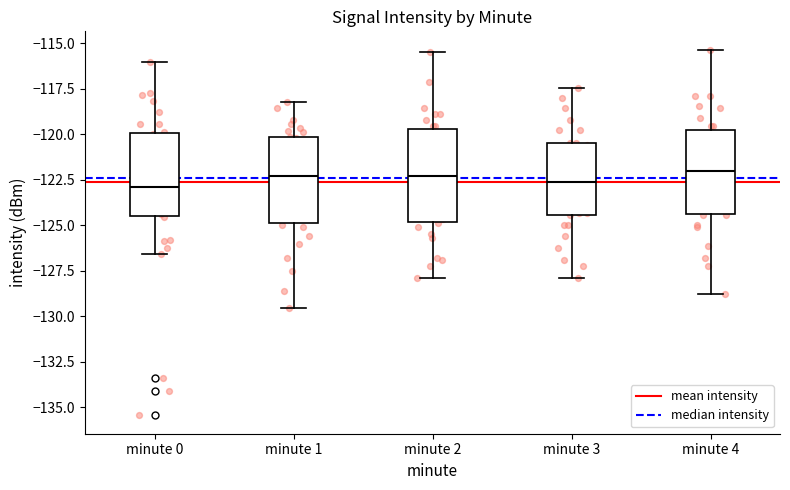

Reading left to right, read every box against the y-axis: the position of its median line, the range the box covers, and the ends of its whiskers. The values are not printed on the chart, so give them approximately, as read against the axis.

minute 0: median -123.0, box -124.5 to -120.0, whiskers -126.5 to -116.0
minute 1: median -122.5, box -125.0 to -120.0, whiskers -129.5 to -118.0
minute 2: median -122.5, box -125.0 to -119.5, whiskers -128.0 to -115.5
minute 3: median -122.5, box -124.5 to -120.5, whiskers -128.0 to -117.5
minute 4: median -122.0, box -124.5 to -120.0, whiskers -129.0 to -115.5